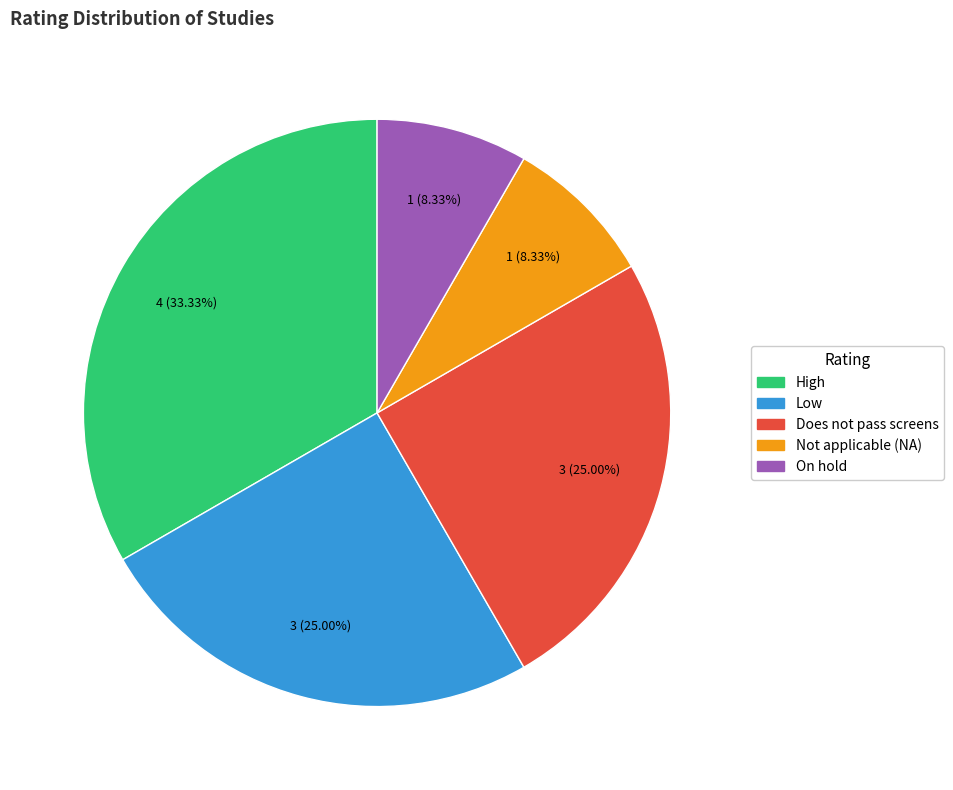

Does High represent more than half of the total?

No